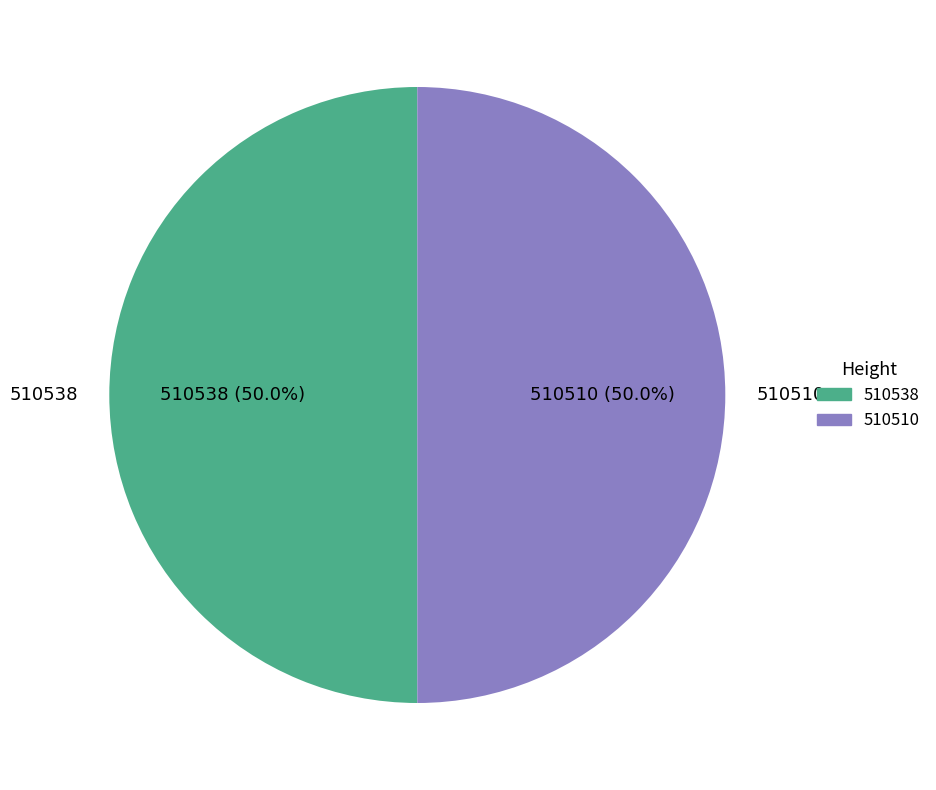

What percentage is NOT represented by 510510?

50.0%